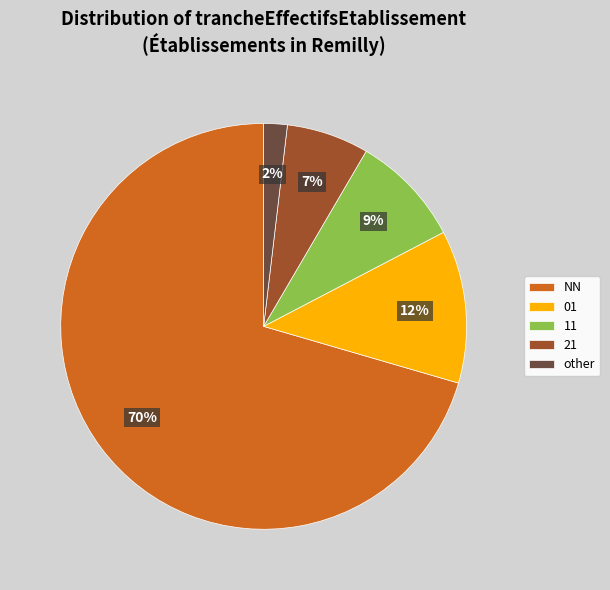

Rank the categories by value from lowest to highest.

other, 21, 11, 01, NN